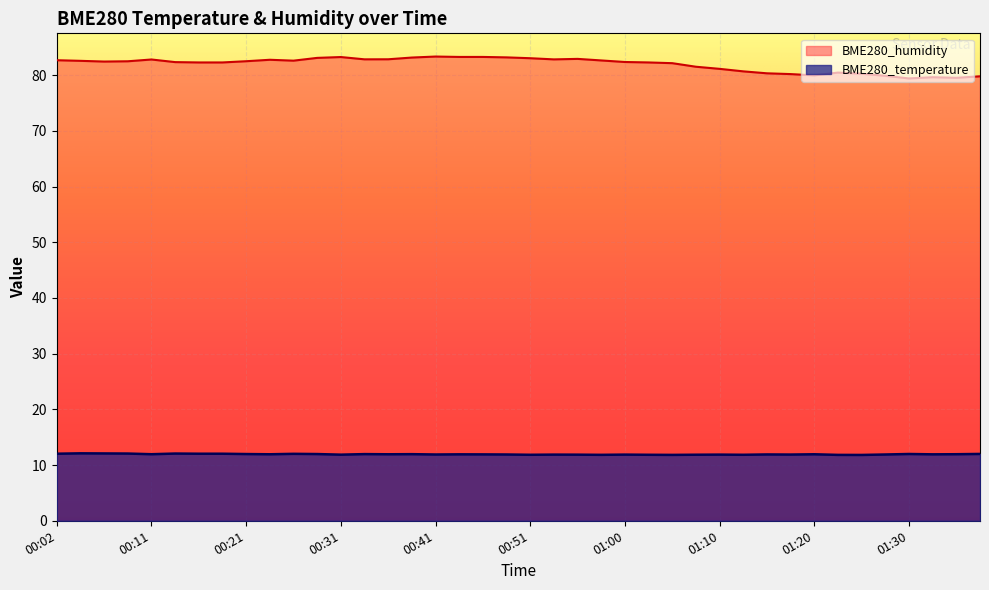

Where is BME280_humidity nearest to the value 81?

01:10